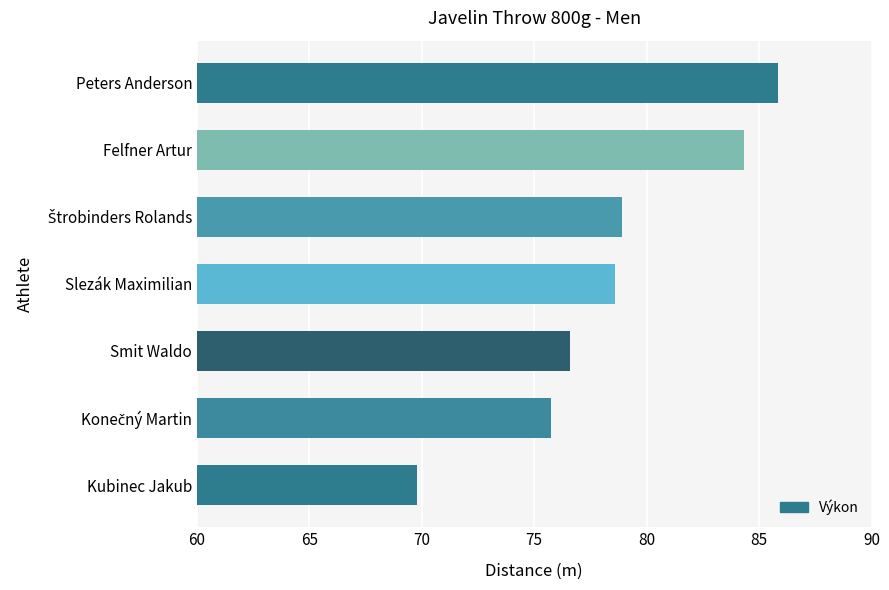

What is the average value?

78.5